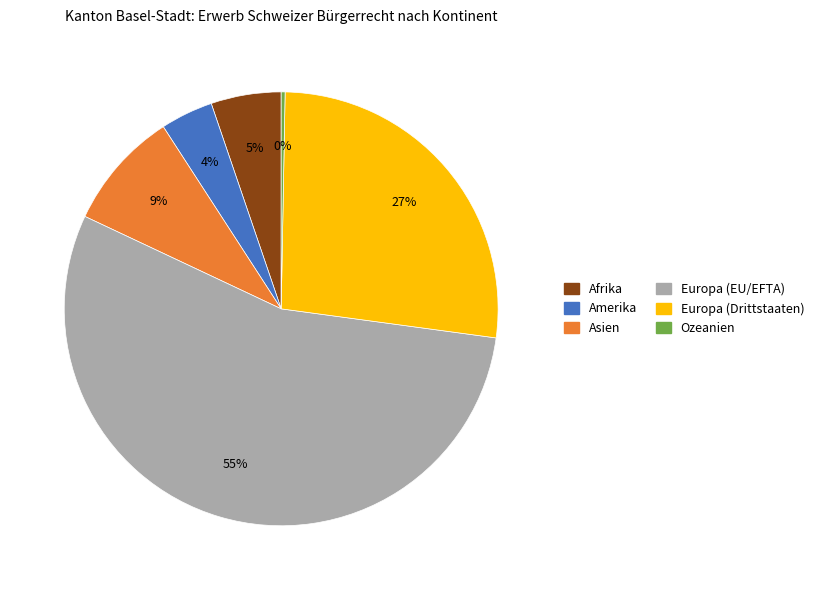

How many slices are in this pie chart?

6